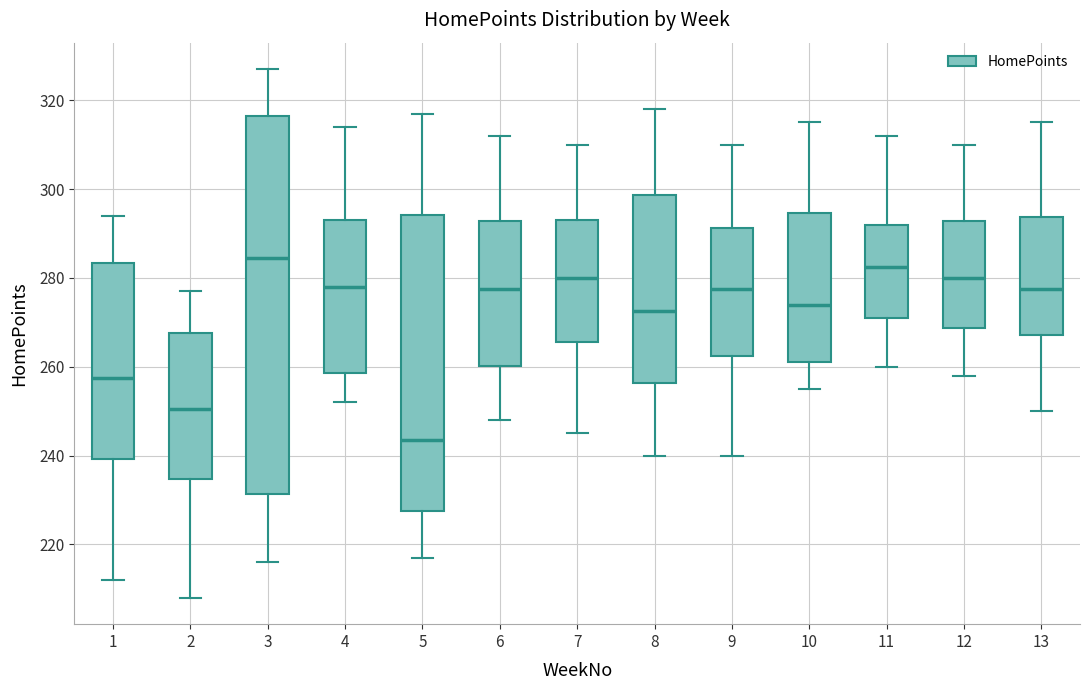

Reading left to right, transcribe this box plot: for each box, give where its median line is, the range the box spans, and where its two whiskers end, as read against the y-axis. The values are not printed on the chart, so give them approximately, as read against the axis.

1: median 258, box 240 to 284, whiskers 212 to 294
2: median 250, box 234 to 268, whiskers 208 to 278
3: median 284, box 232 to 316, whiskers 216 to 328
4: median 278, box 258 to 294, whiskers 252 to 314
5: median 244, box 228 to 294, whiskers 218 to 318
6: median 278, box 260 to 292, whiskers 248 to 312
7: median 280, box 266 to 294, whiskers 246 to 310
8: median 272, box 256 to 298, whiskers 240 to 318
9: median 278, box 262 to 292, whiskers 240 to 310
10: median 274, box 262 to 294, whiskers 256 to 316
11: median 282, box 272 to 292, whiskers 260 to 312
12: median 280, box 268 to 292, whiskers 258 to 310
13: median 278, box 268 to 294, whiskers 250 to 316